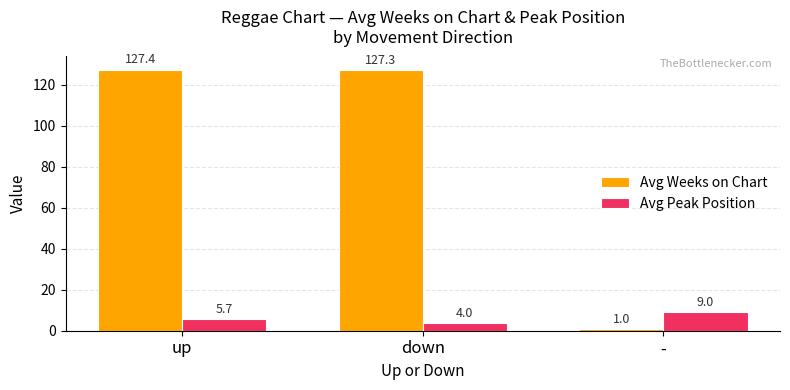

What is the difference between the Avg Peak Position values at down and -?

5.0